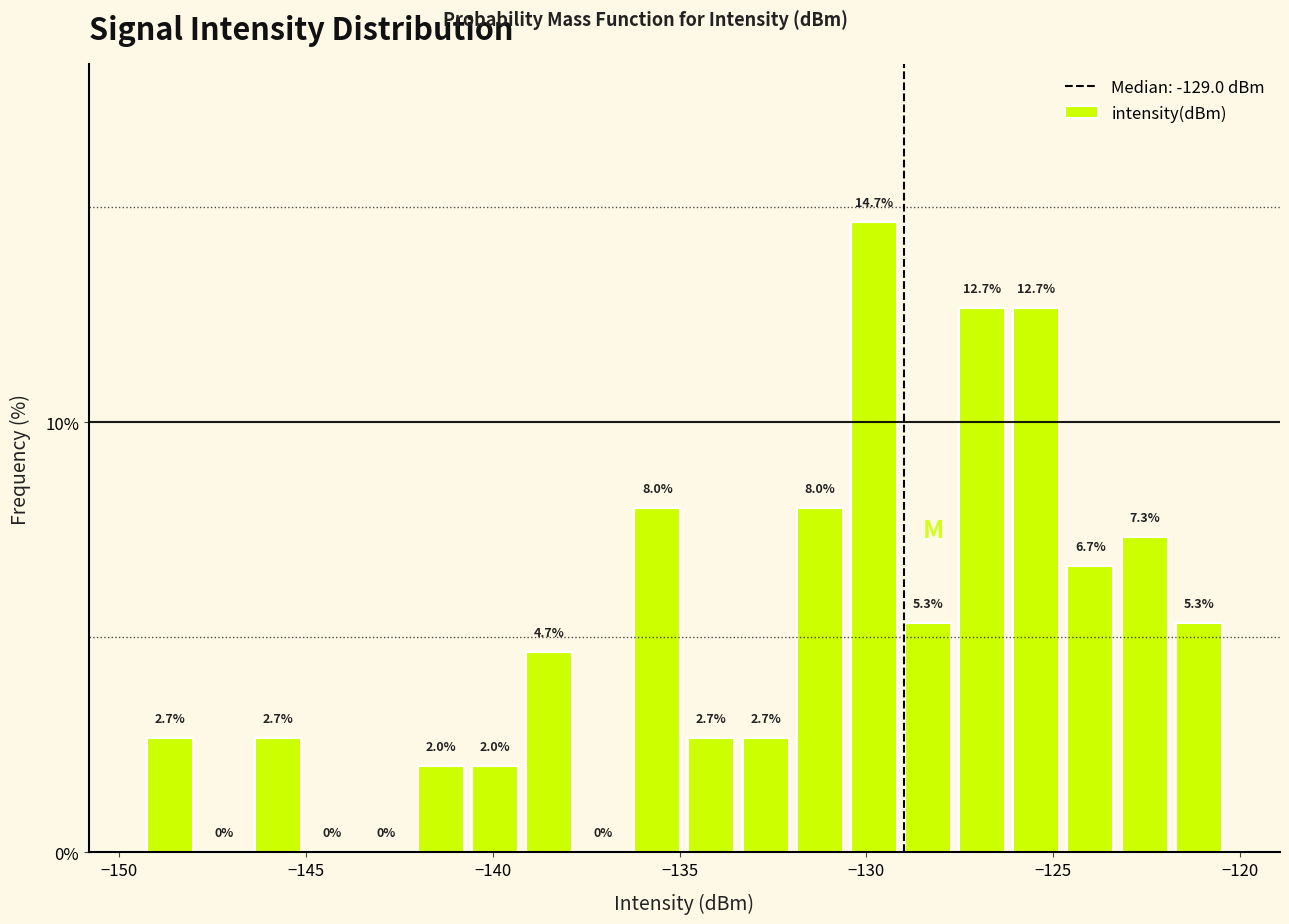

Around what value on the x-axis is the tallest bar? Give the approximate position of its centre, as read against the axis.

-130.0